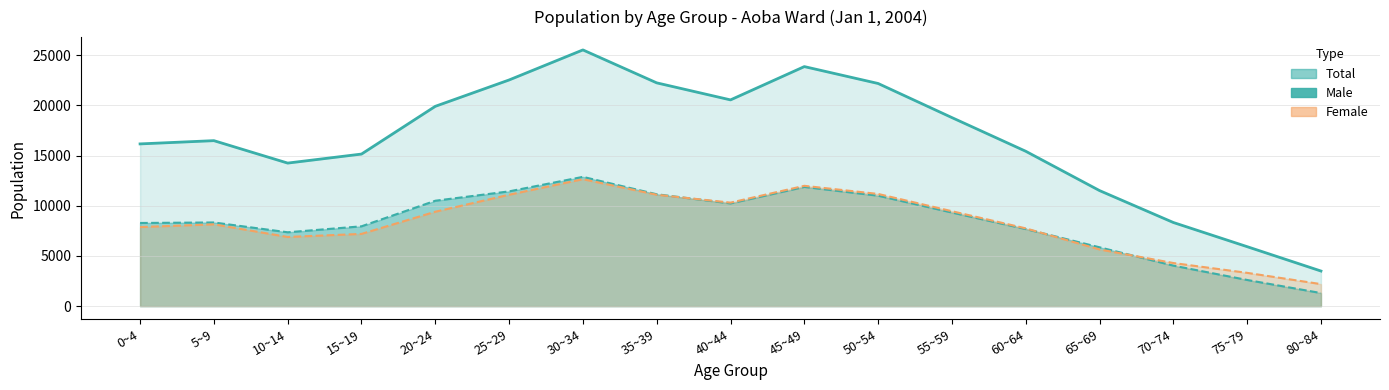

What is the value of the Male point at the 2nd from the left?

8336